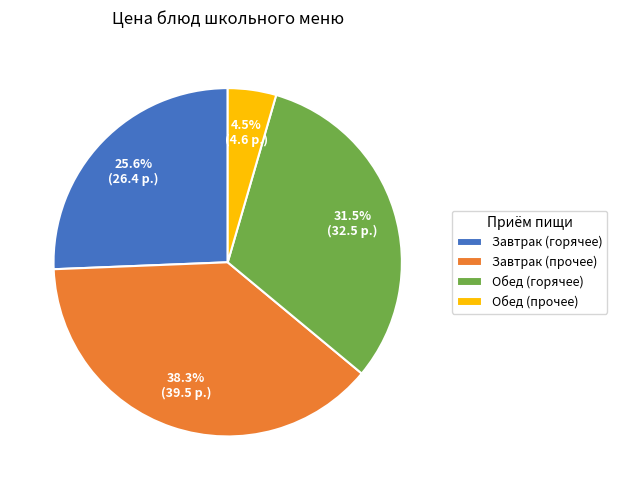

What is the ratio of the value at Завтрак (горячее) to the value at Обед (прочее)?

5.7